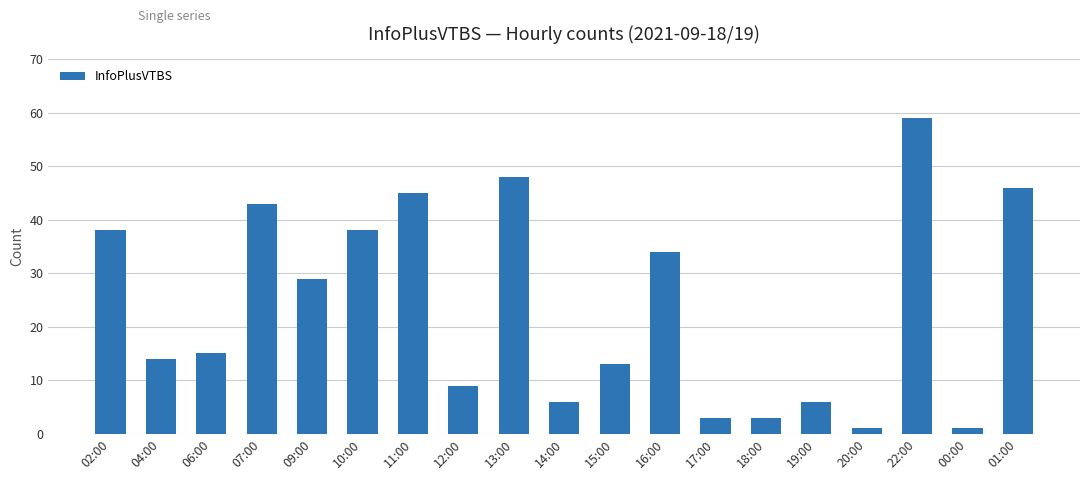

What is the greatest value displayed?

59